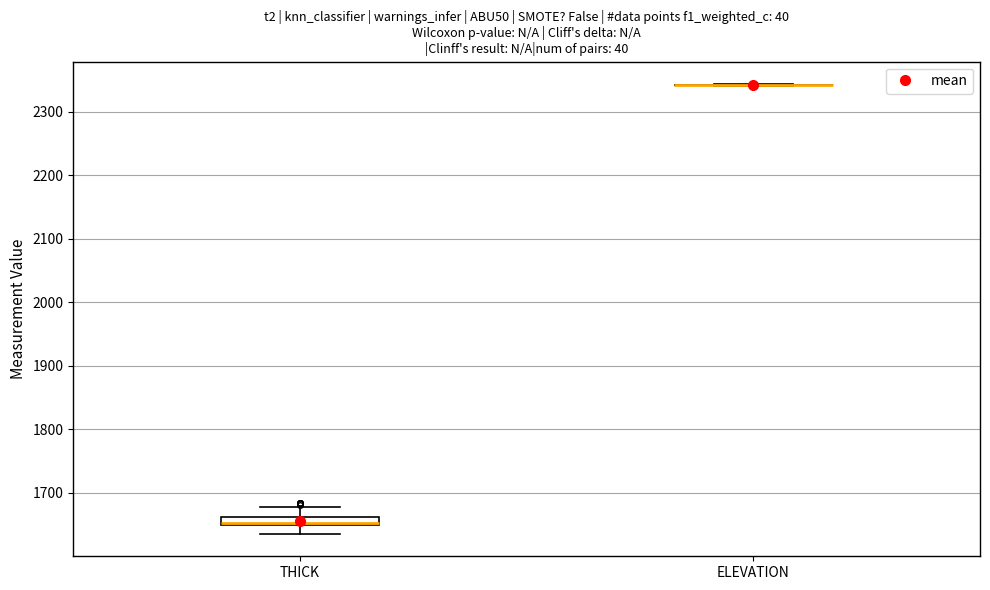

Comparing the boxes themselves (not the whiskers), which one is the tallest?

THICK